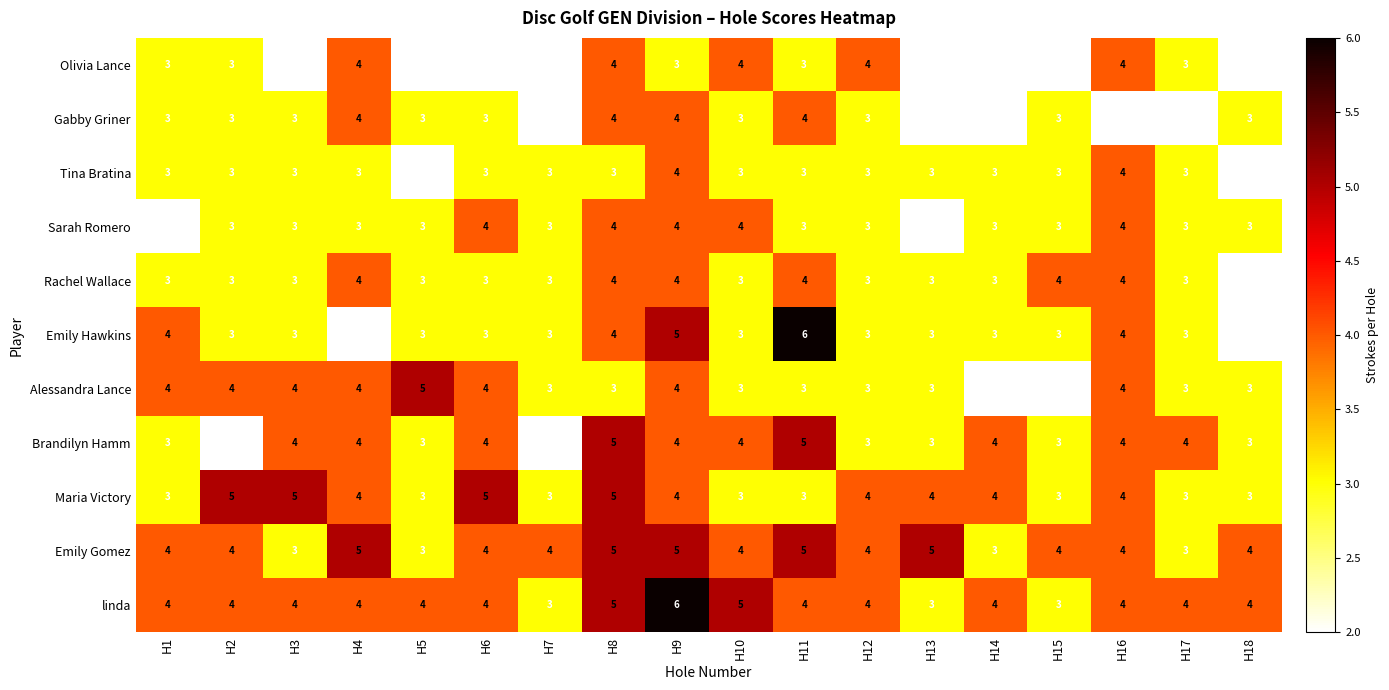

What is the maximum value for Rachel Wallace?

4